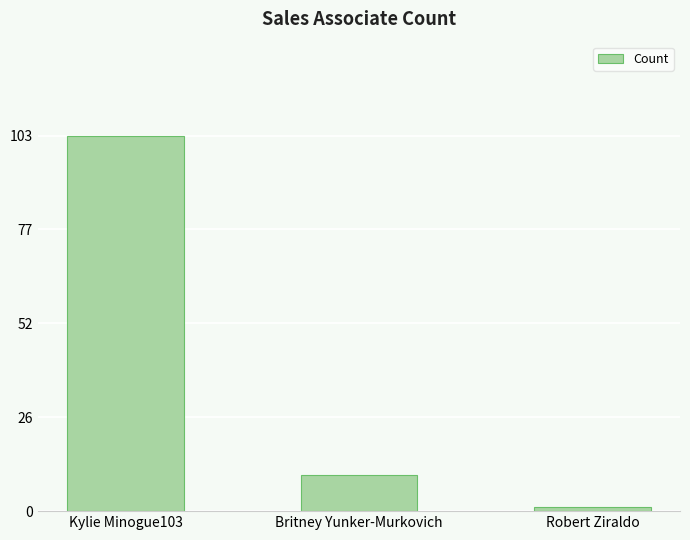

What is the smallest value displayed?

1